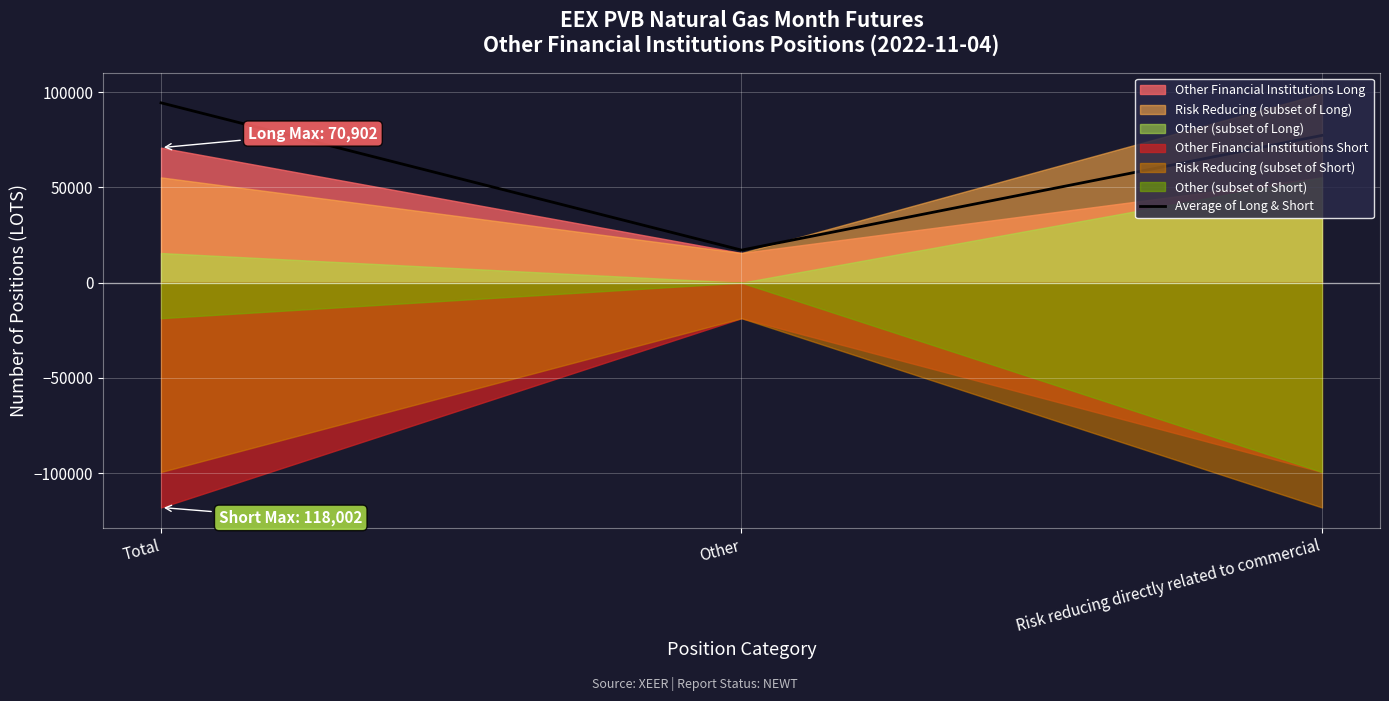

Which category has the highest value across all series?

Total